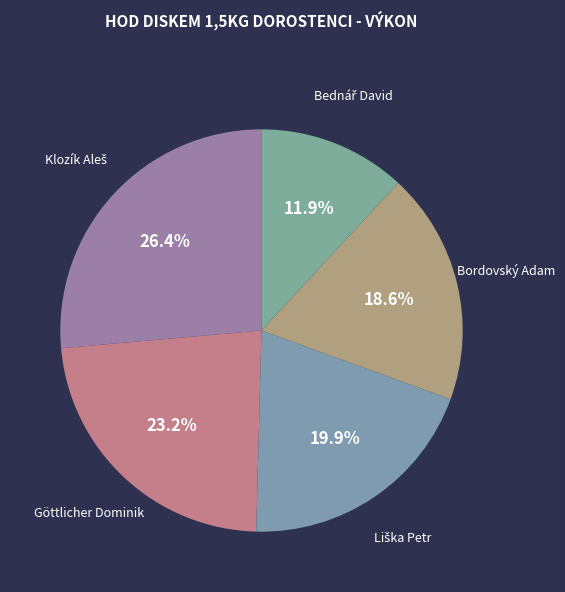

Does Bordovský Adam account for over 50% of the chart?

No